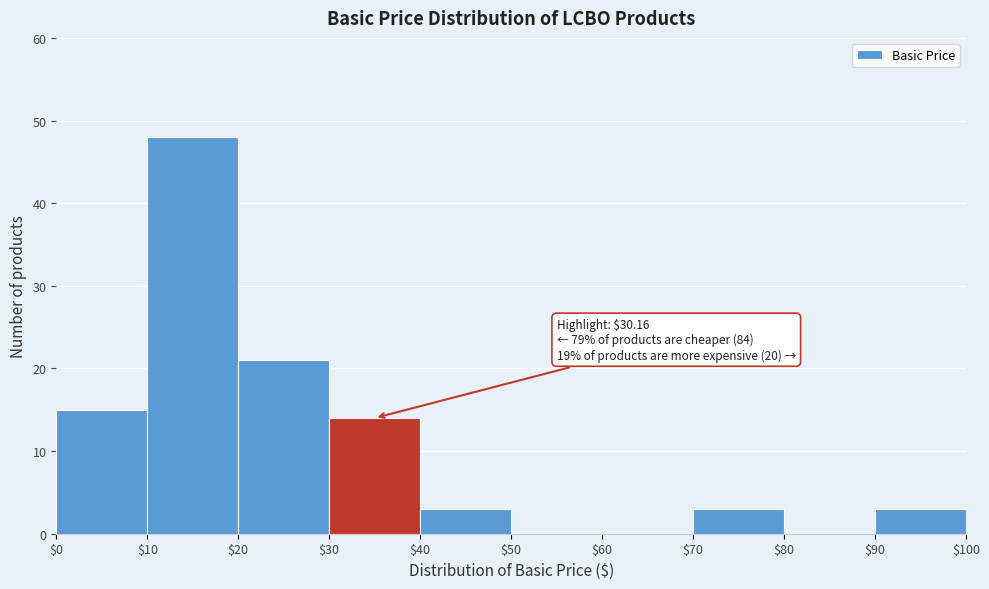

Over which range of the x-axis is the bar tallest?

$10 to $20